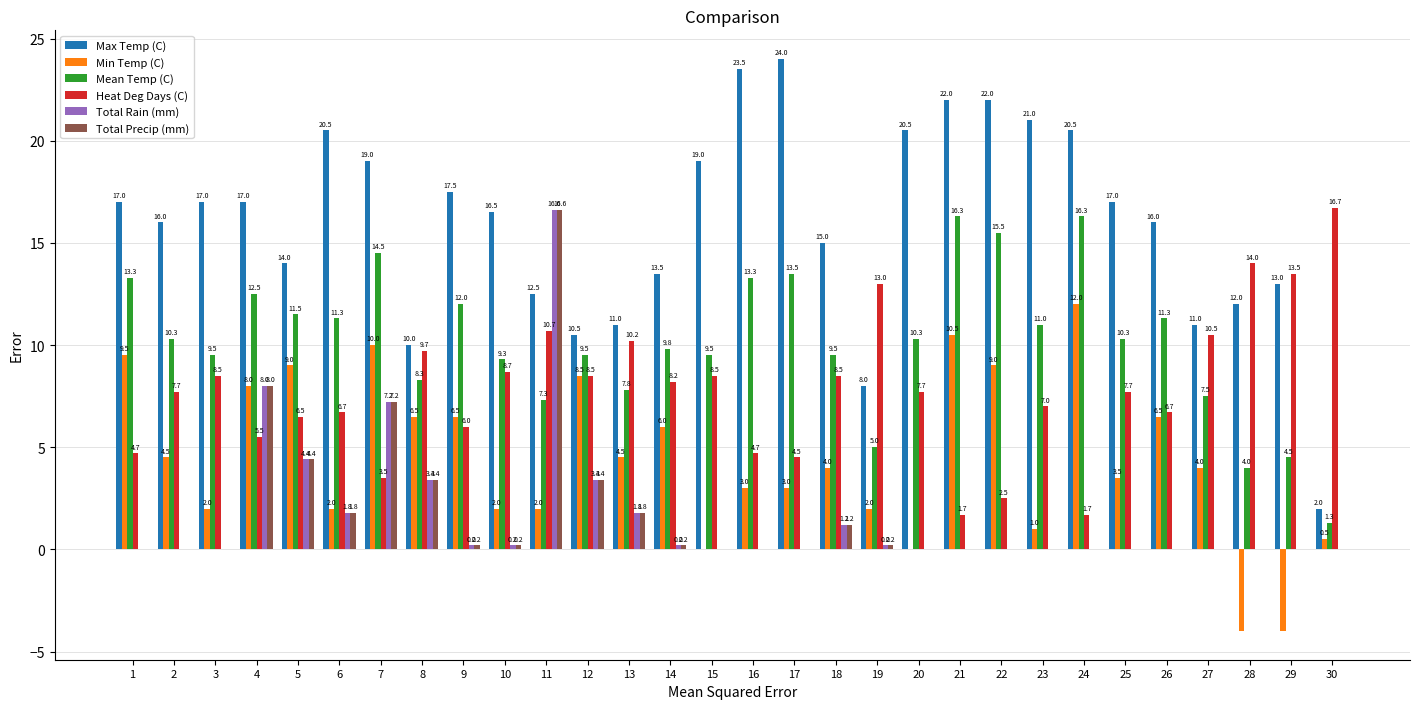

What is the sum of all Mean Temp (C) values?

306.0